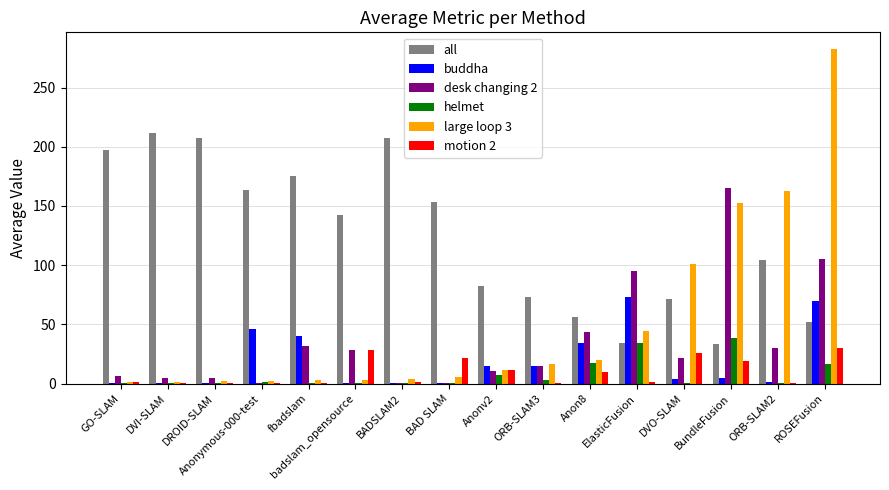

The value of all at ORB-SLAM3 is 131.5. True or false?

False